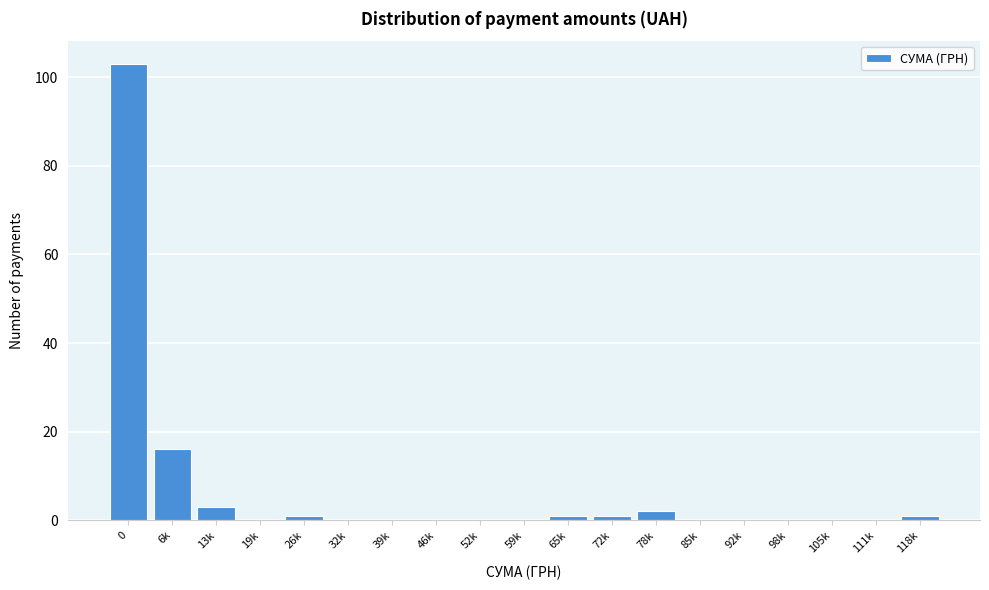

Reading left to right, extract all data points from this chart.

0=103	6k=16	13k=3	19k=0	26k=1	32k=0	39k=0	46k=0	52k=0	59k=0	65k=1	72k=1	78k=2	85k=0	92k=0	98k=0	105k=0	111k=0	118k=1